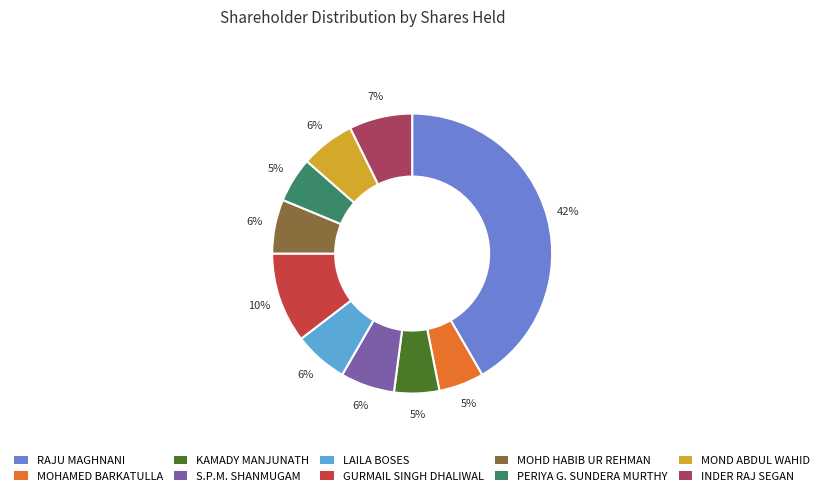

To the nearest percent, what is the difference between the GURMAIL SINGH DHALIWAL and PERIYA G. SUNDERA MURTHY slice percentages?

5%